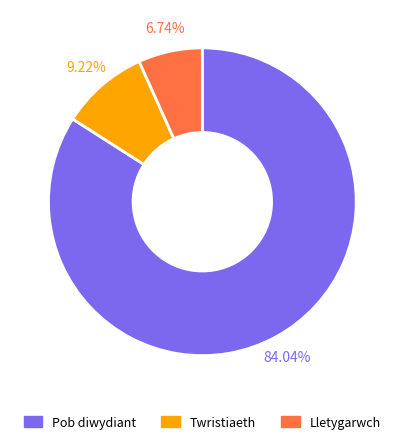

Is it true that Pob diwydiant is 96% of the pie?

False